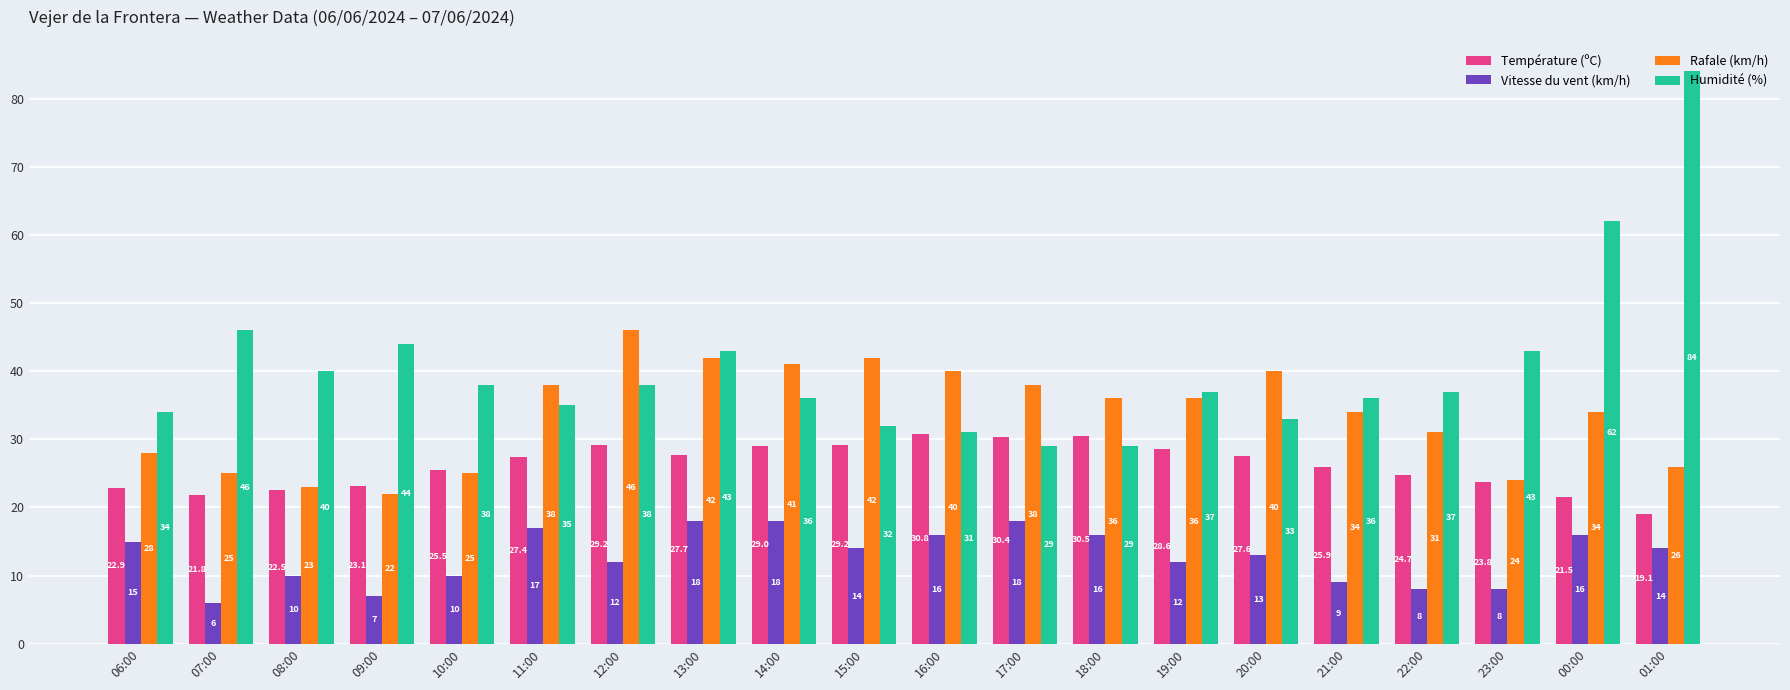

At which category is the sum across all series the highest?

01:00